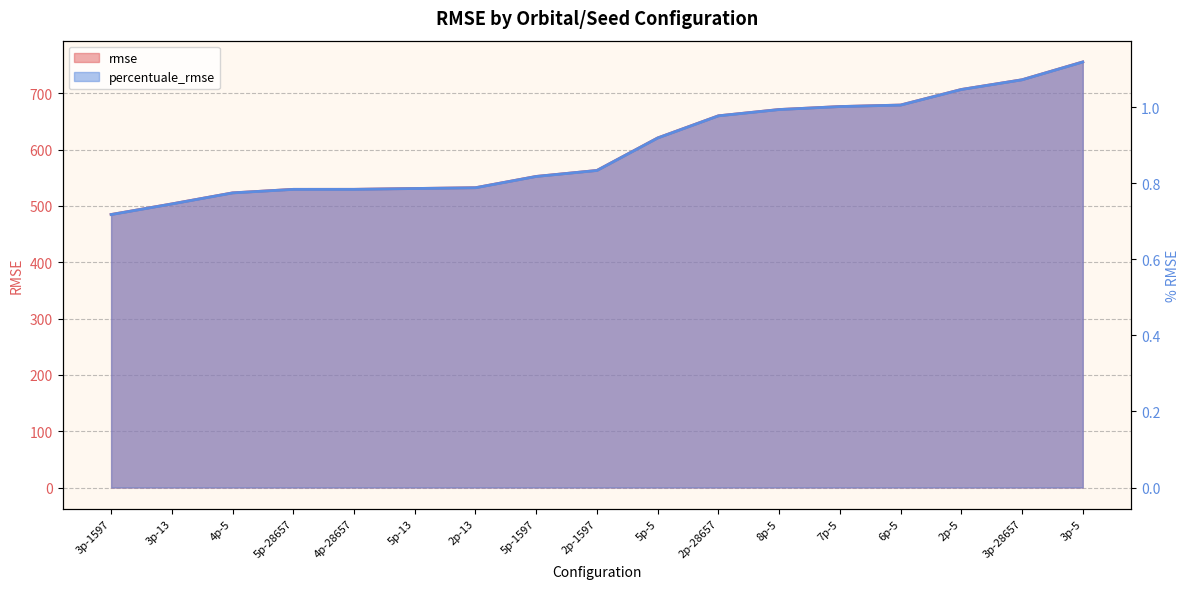

Rank the categories by rmse value from lowest to highest.

3p-1597, 3p-13, 4p-5, 5p-28657, 4p-28657, 5p-13, 2p-13, 5p-1597, 2p-1597, 5p-5, 2p-28657, 8p-5, 7p-5, 6p-5, 2p-5, 3p-28657, 3p-5